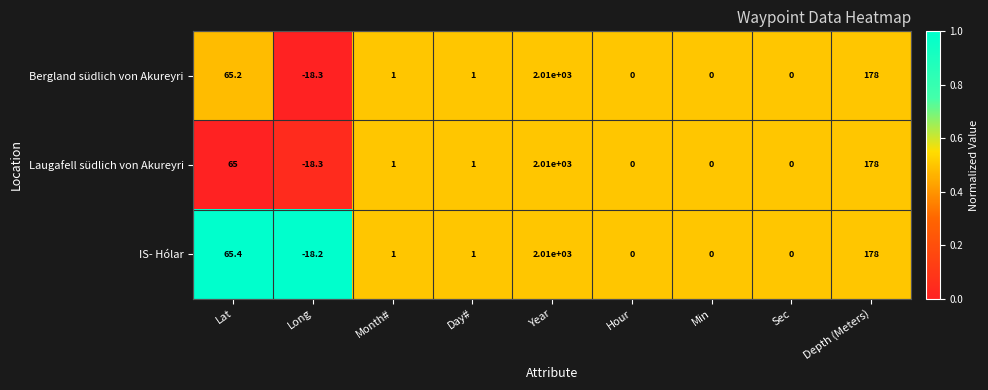

Is the value of Laugafell südlich von Akureyri at Year greater than the value of IS- Hólar at Day#?

Yes